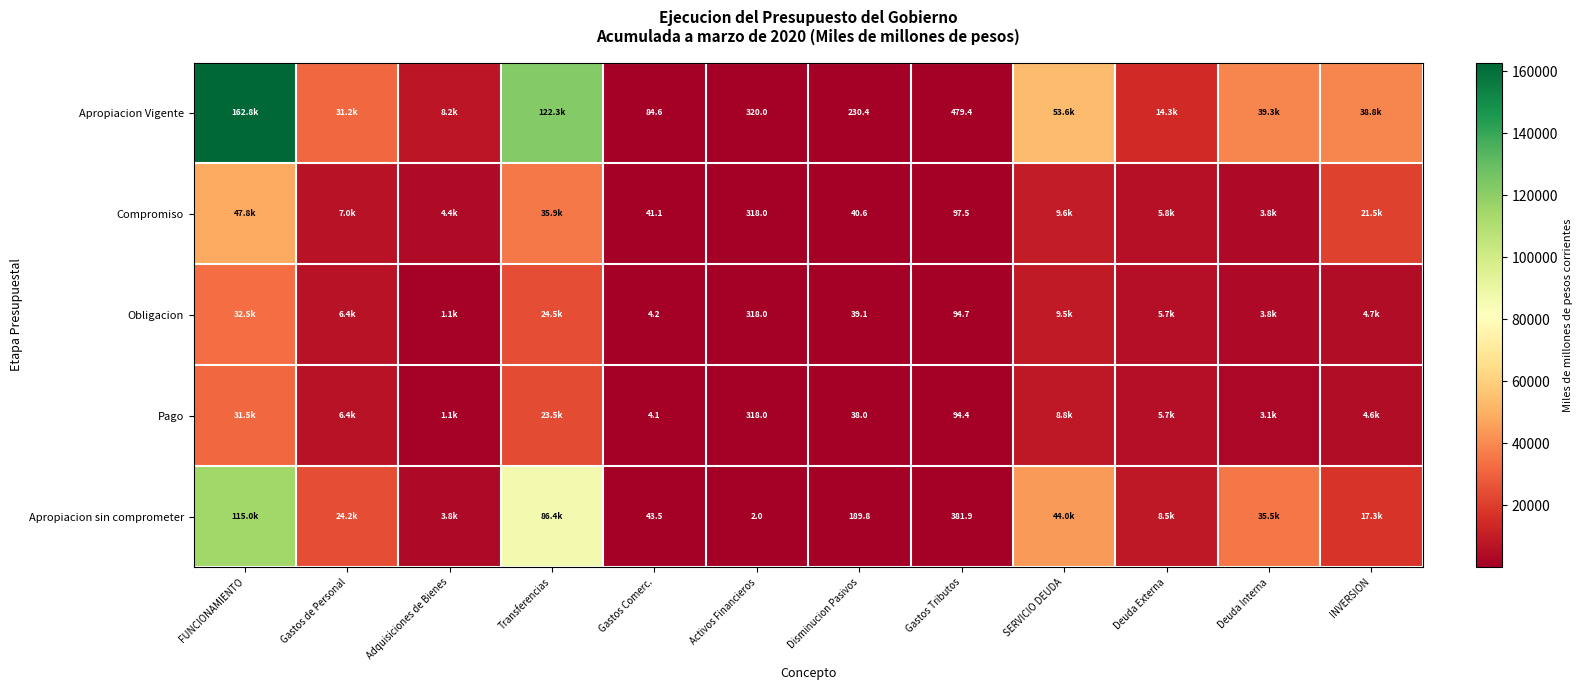

Between Gastos Comerc. and SERVICIO DEUDA, which series saw the biggest shift?

Apropiacion Vigente